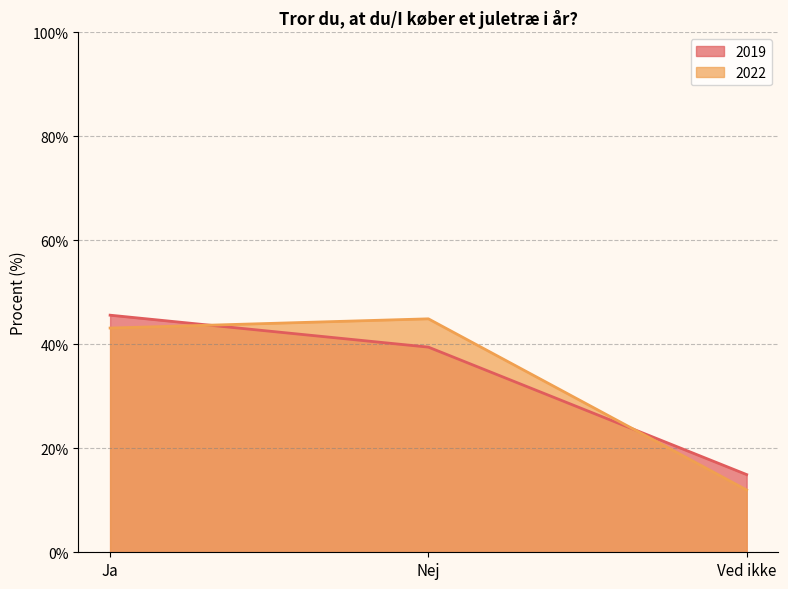

The 2022 series shows 12.0 at Ved ikke. True or false?

True